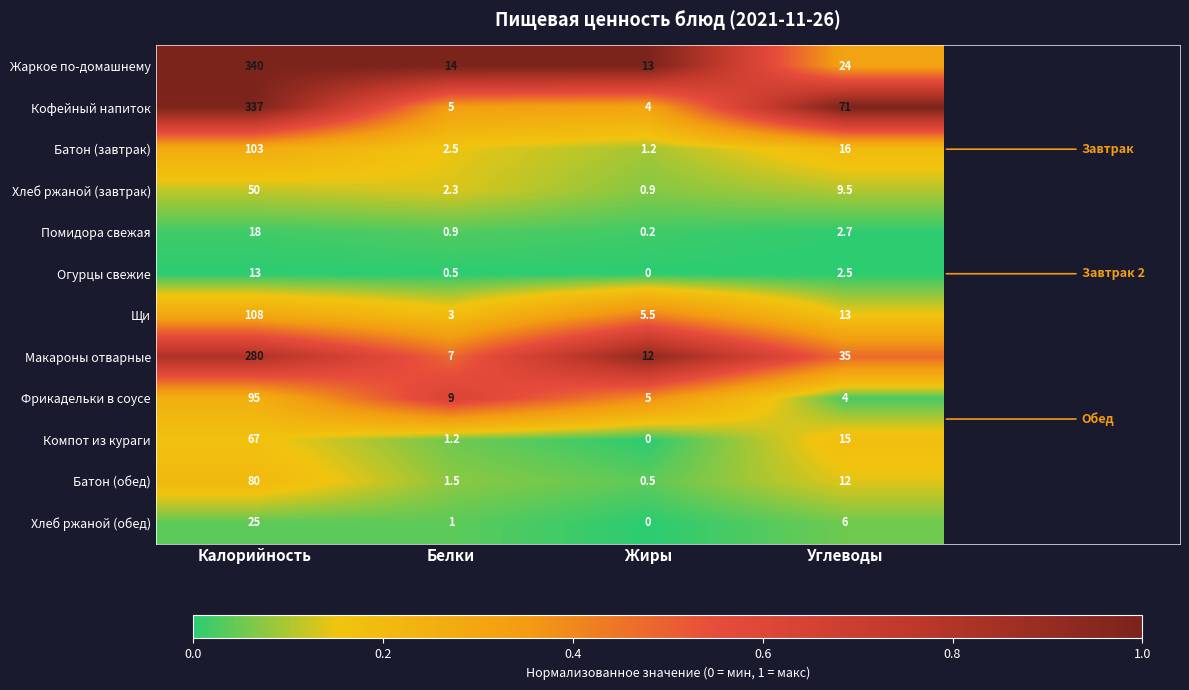

What is the difference between the Жаркое по-домашнему values at Углеводы and Жиры?

11.0